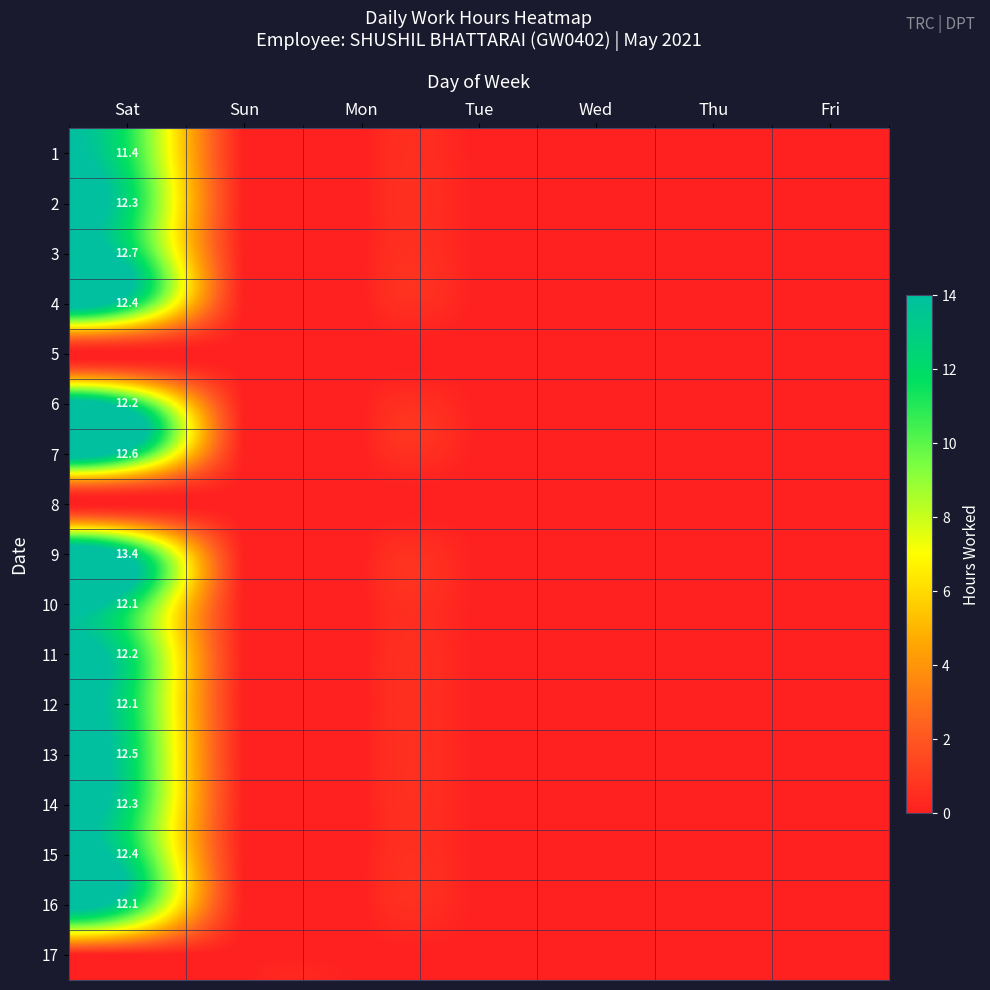

The value of 11 at Sat is 12.2. True or false?

True